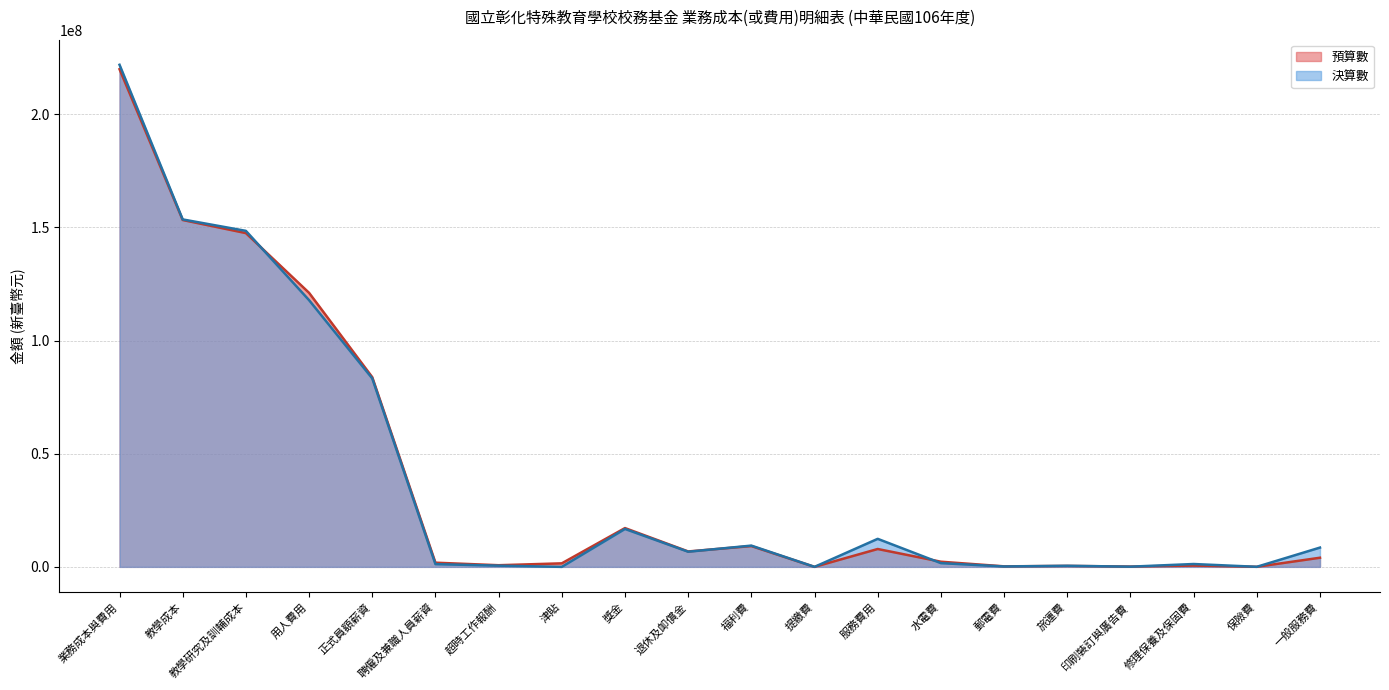

What are all the series names shown in the legend?

預算數, 決算數